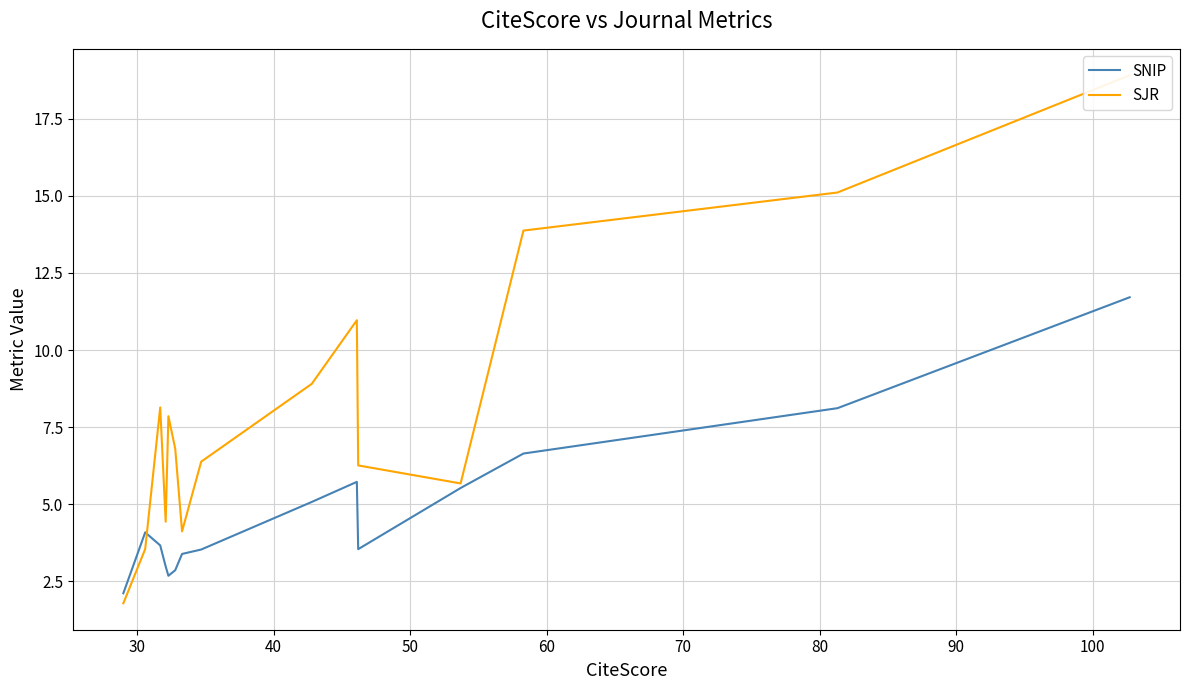

What are all the series names shown in the legend?

SNIP, SJR